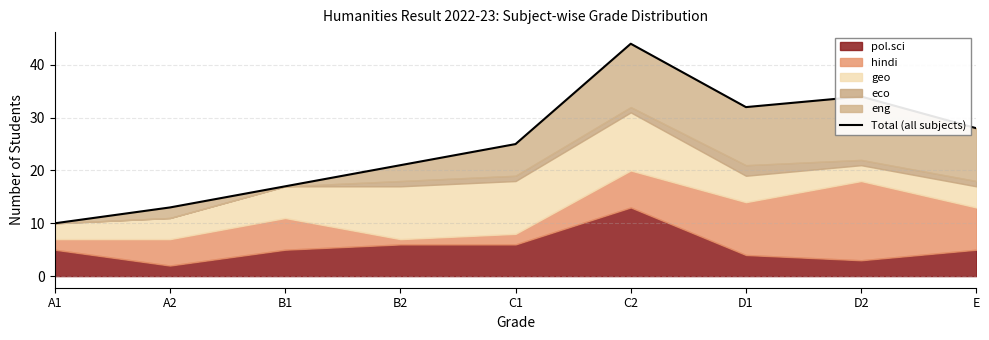

What is the label of the 7th point from the left?

D1